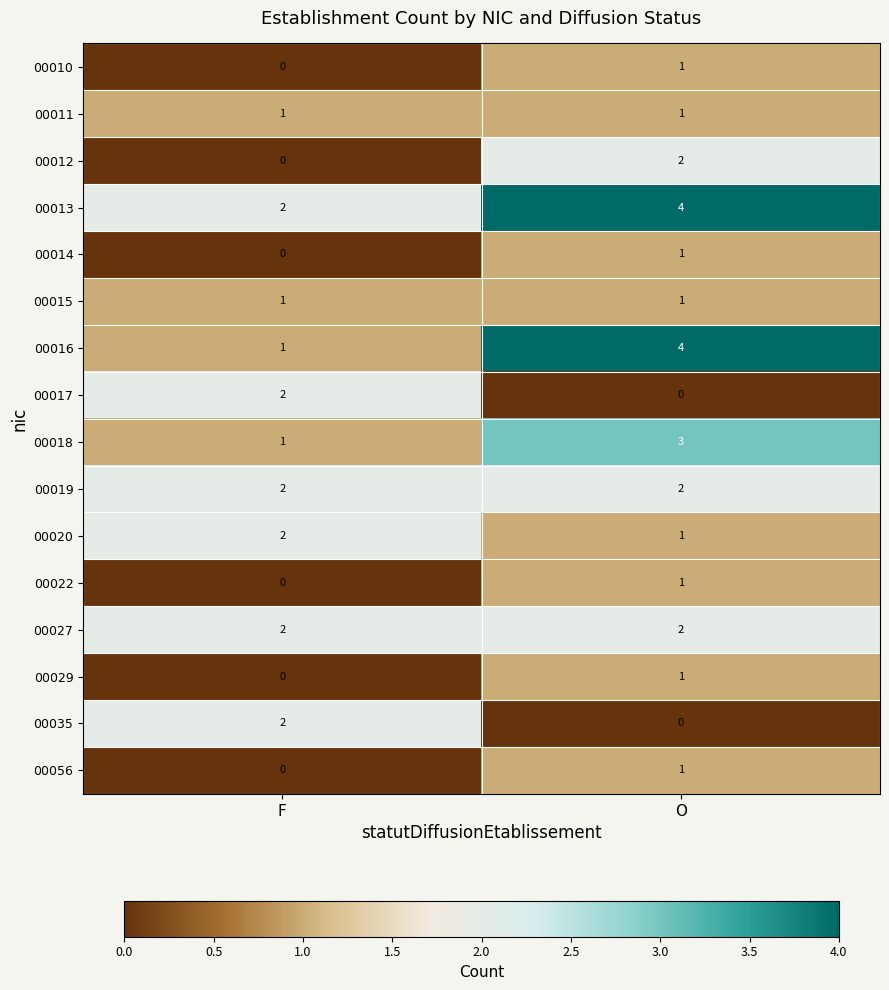

How many data points in 00017 are less than 2?

1